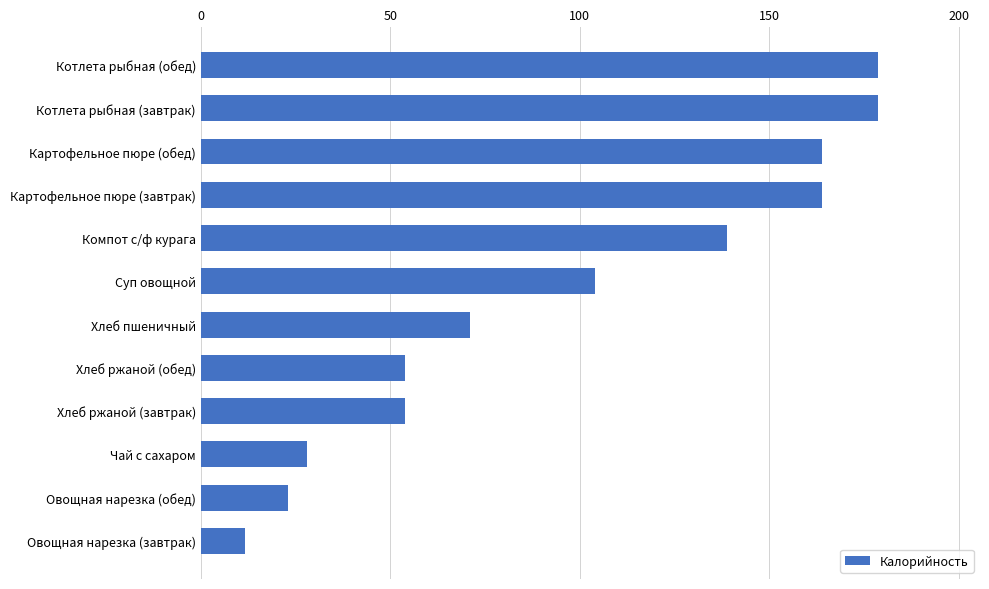

What is the maximum value shown in the chart?

178.8